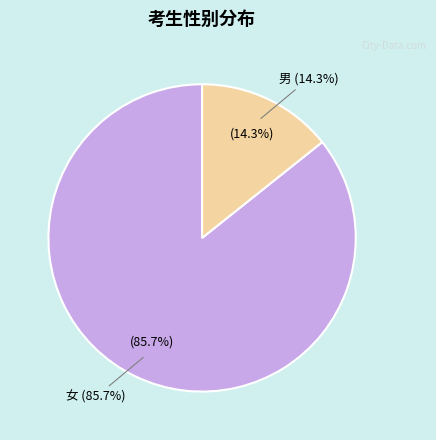

Rank the categories by value from lowest to highest.

男, 女